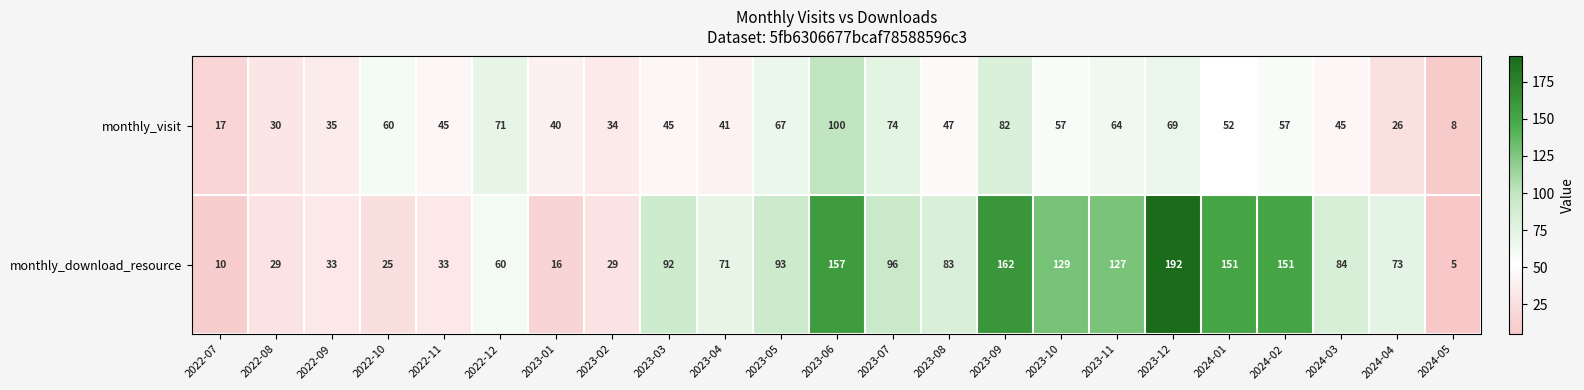

Which series changed the most between 2022-12 and 2024-05?

monthly_visit